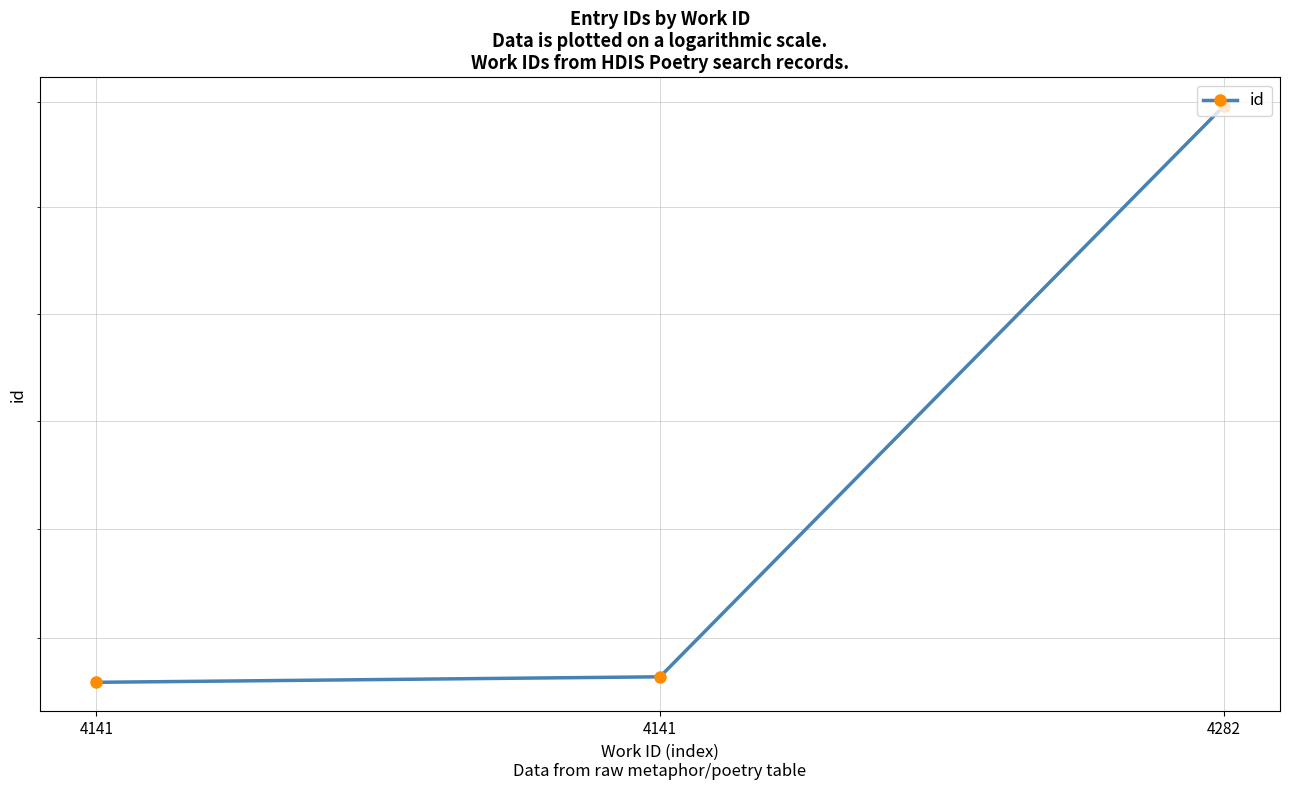

What is the smallest value displayed?

10660